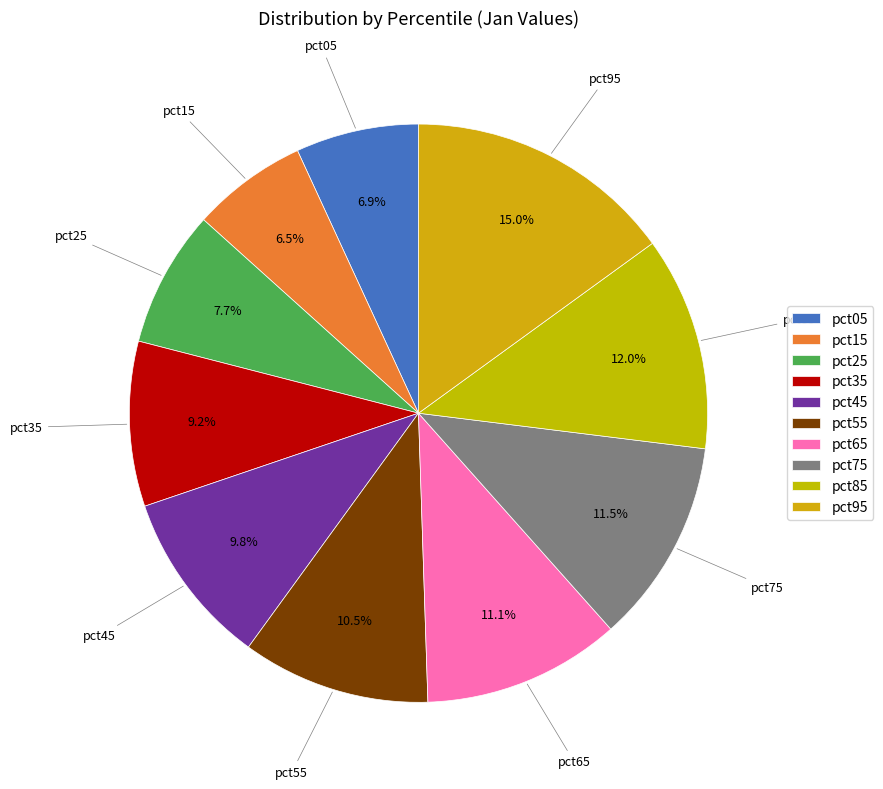

Which slice is the largest?

pct95